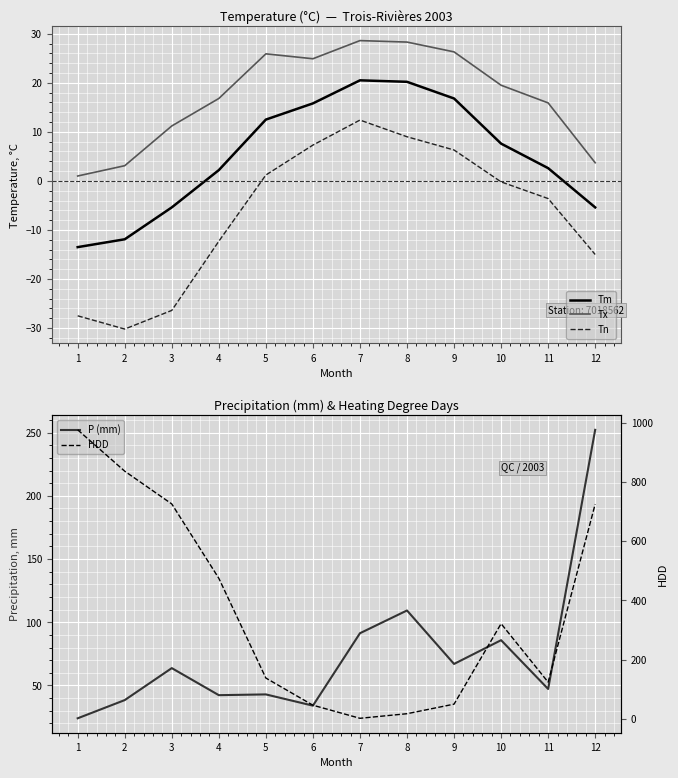

What are all the series names shown in the legend?

Tm, Tx, Tn, P (mm), HDD